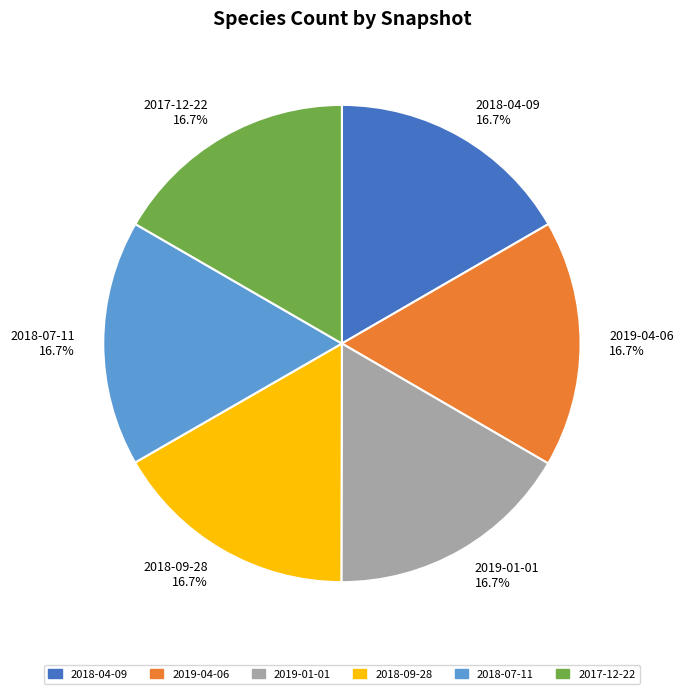

To the nearest percent, what percentage of the pie is 2017-12-22?

17%